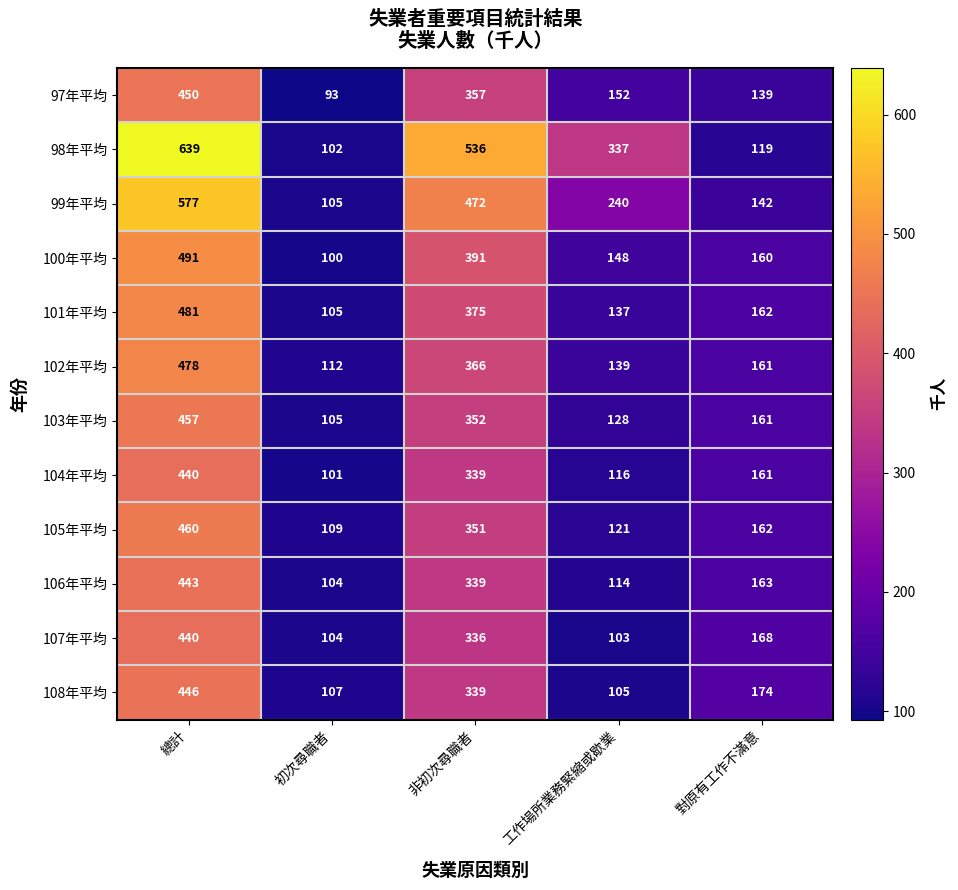

What is the maximum value shown in the chart?

639